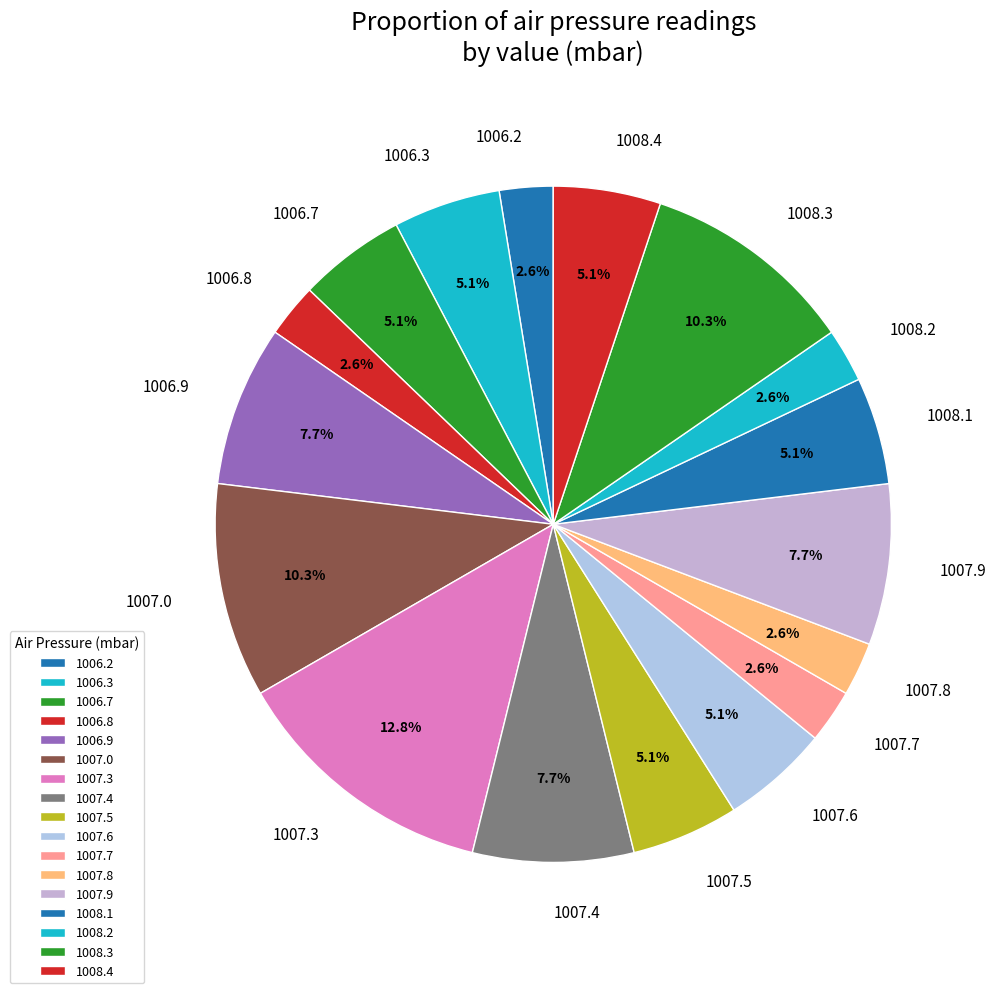

Approximately how many times larger is the value at 1007.9 compared to 1006.2?

3.0